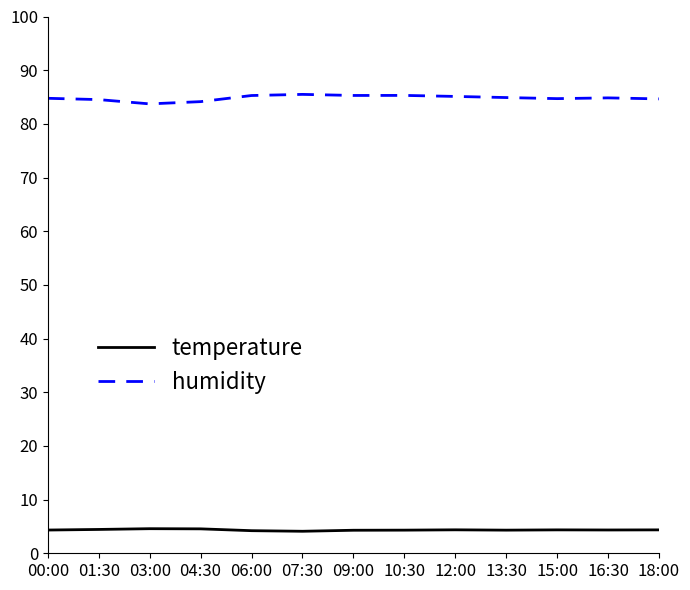

True or false: temperature has a value of 4.3 at 16:30.

True